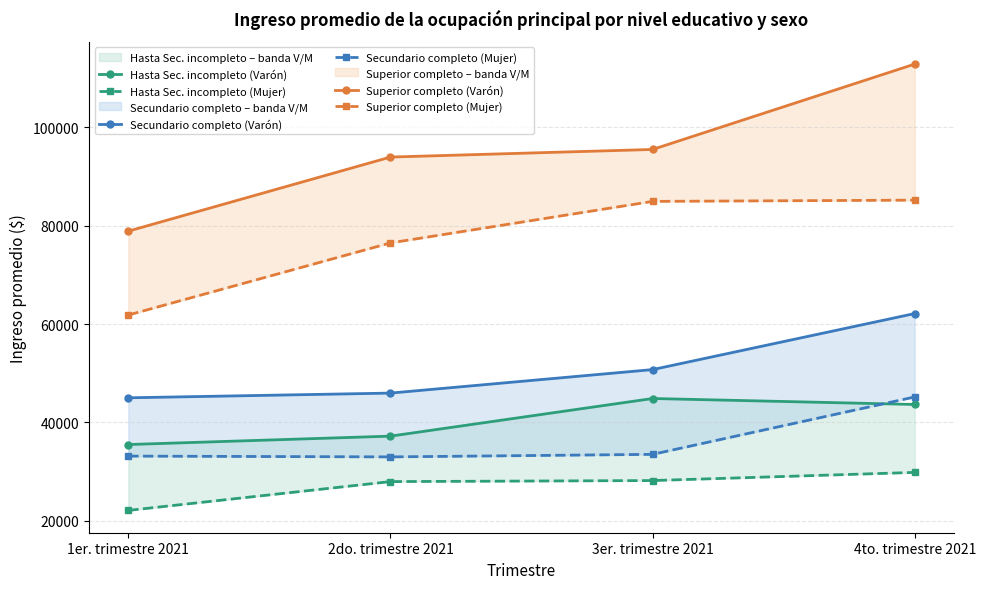

What is the difference between the highest and lowest values at 1er. trimestre 2021?

56825